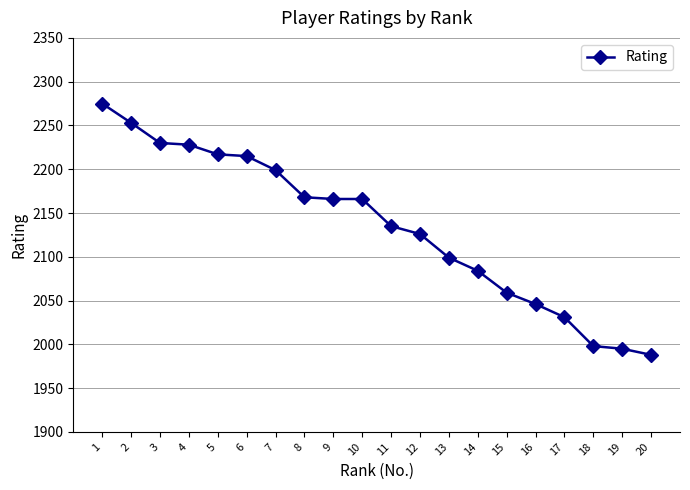

What is the change in value from 12 to 19?

-131